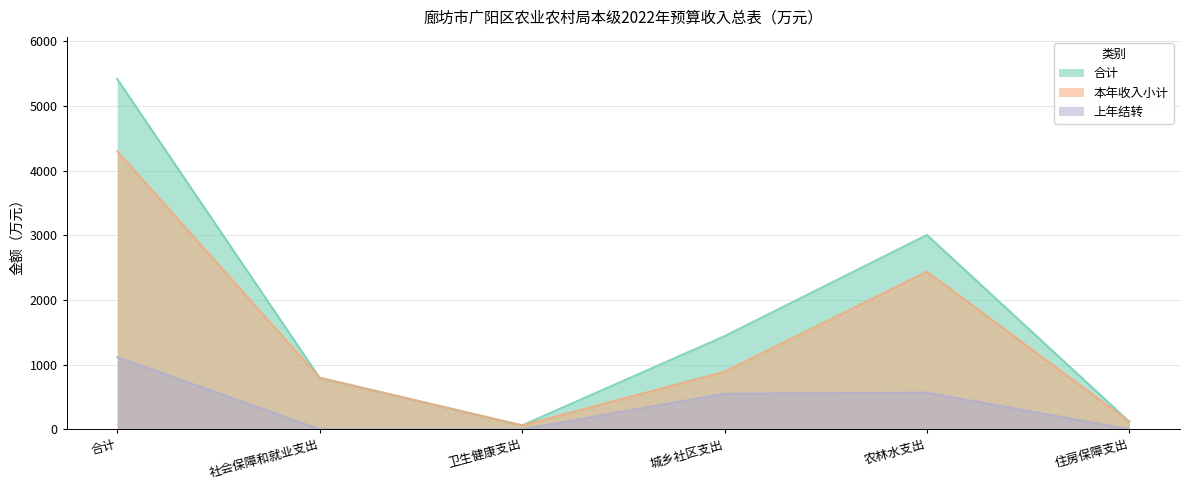

At which label does 本年收入小计 first exceed 890?

合计